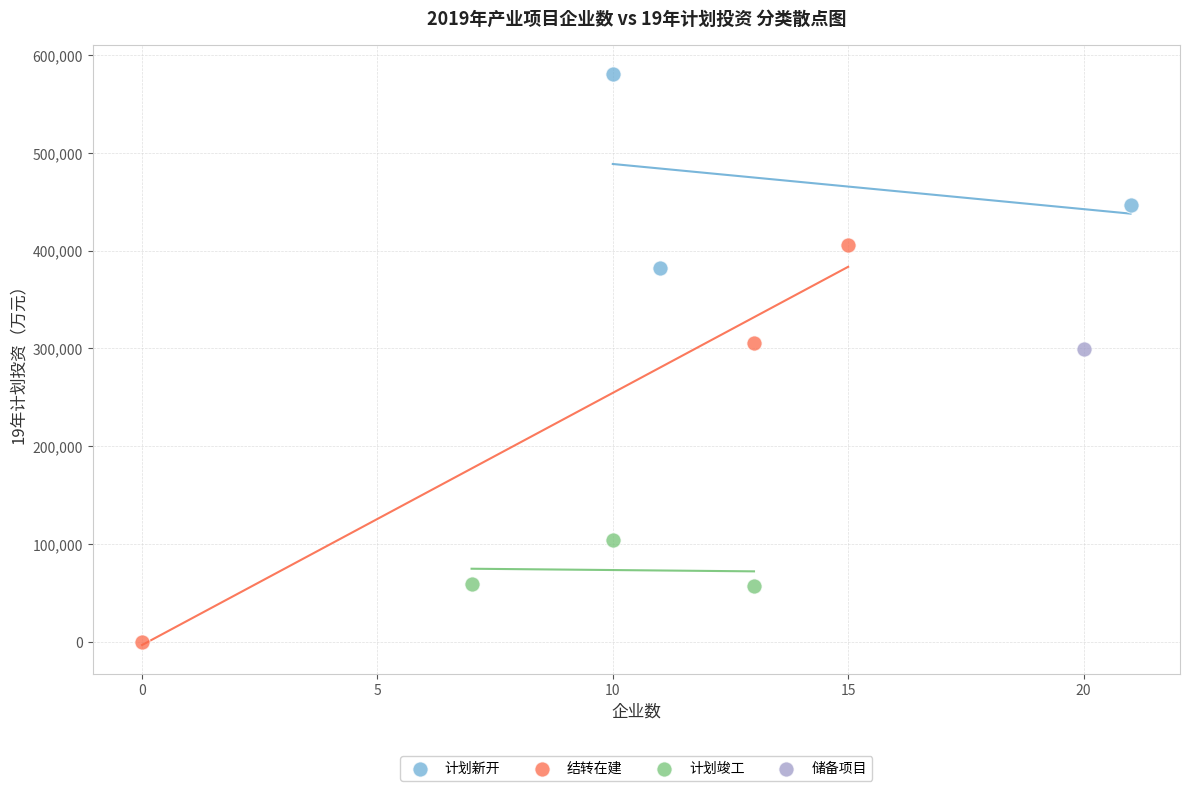

Which series contains the lowest Y value?

结转在建